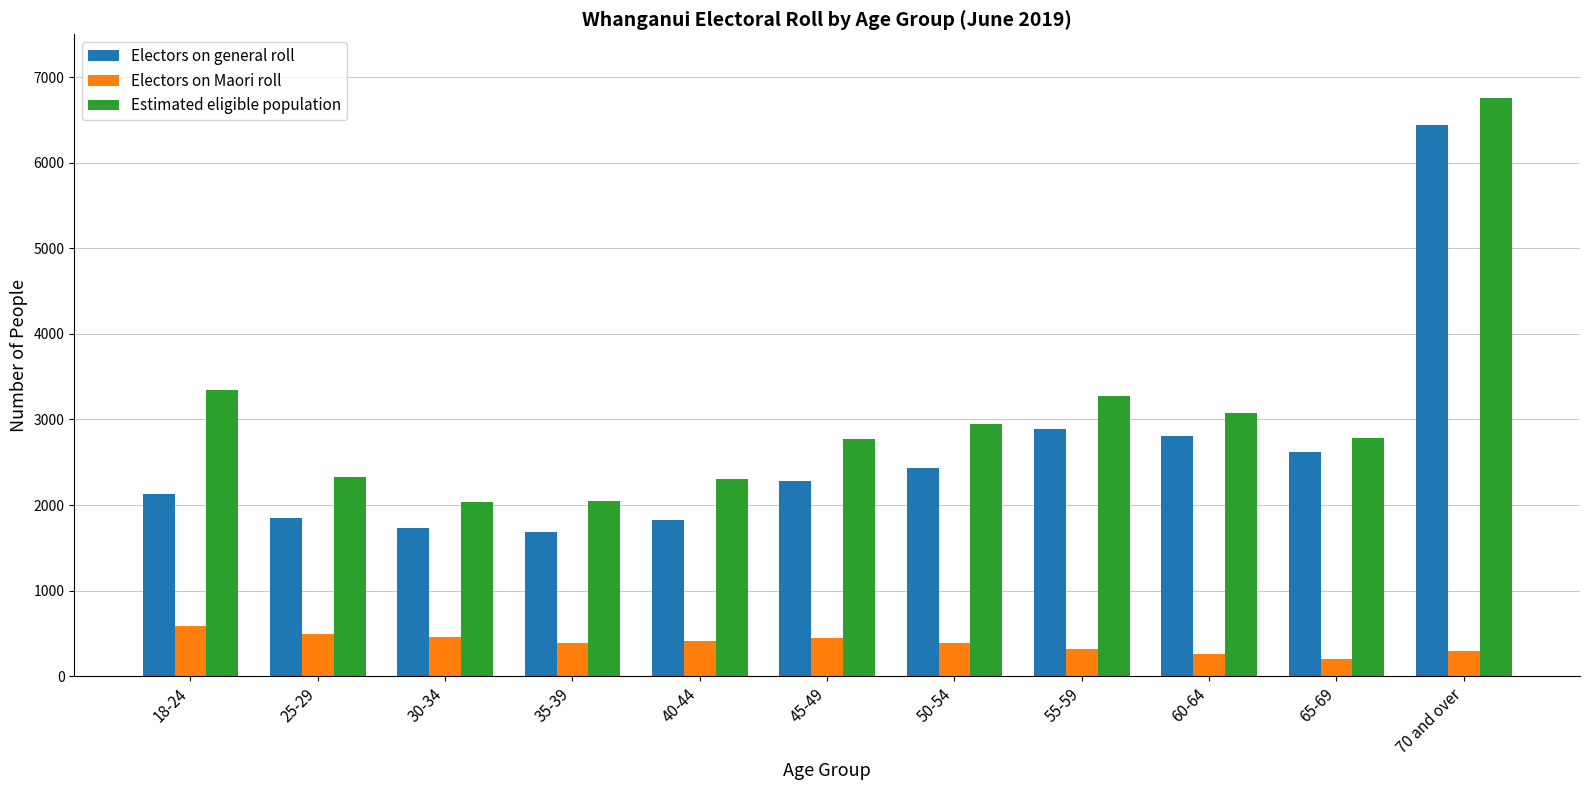

True or false: Estimated eligible population has a value of 2040 at 30-34.

True